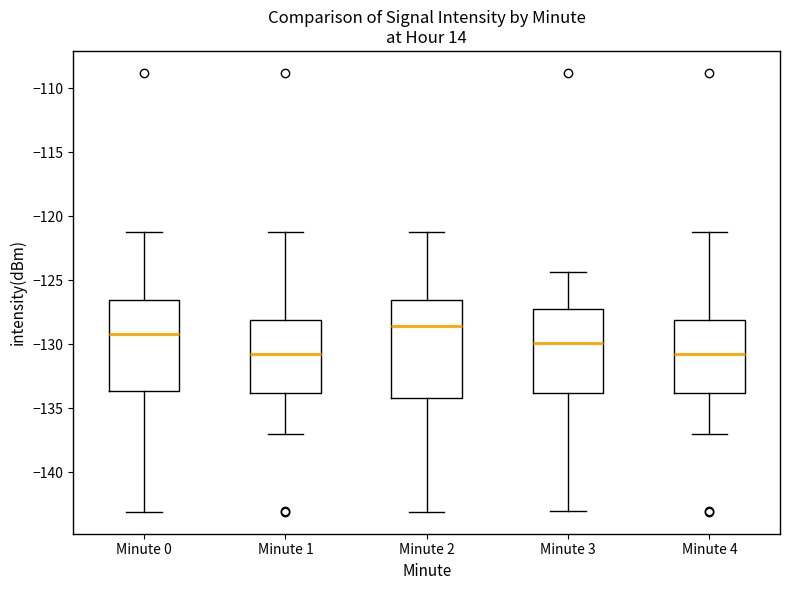

Reading left to right, read every box against the y-axis: the position of its median line, the range the box covers, and the ends of its whiskers. The values are not printed on the chart, so give them approximately, as read against the axis.

Minute 0: median -129.0, box -133.5 to -126.5, whiskers -143.0 to -121.0
Minute 1: median -131.0, box -134.0 to -128.0, whiskers -137.0 to -121.0
Minute 2: median -128.5, box -134.0 to -126.5, whiskers -143.0 to -121.0
Minute 3: median -130.0, box -134.0 to -127.0, whiskers -143.0 to -124.5
Minute 4: median -131.0, box -134.0 to -128.0, whiskers -137.0 to -121.0